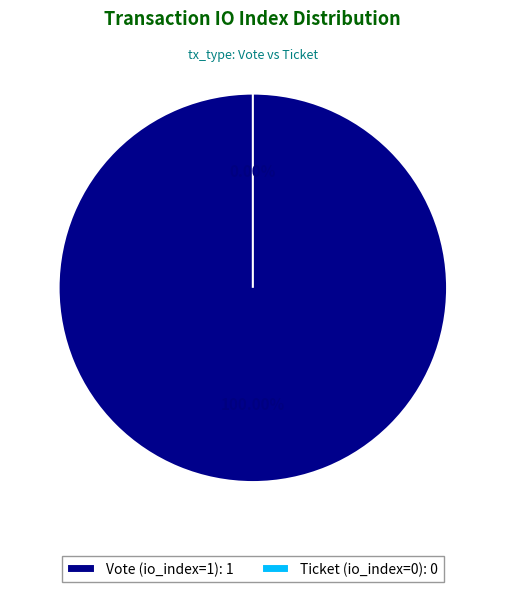

Rank the categories by value from lowest to highest.

Ticket (io_index=0), Vote (io_index=1)